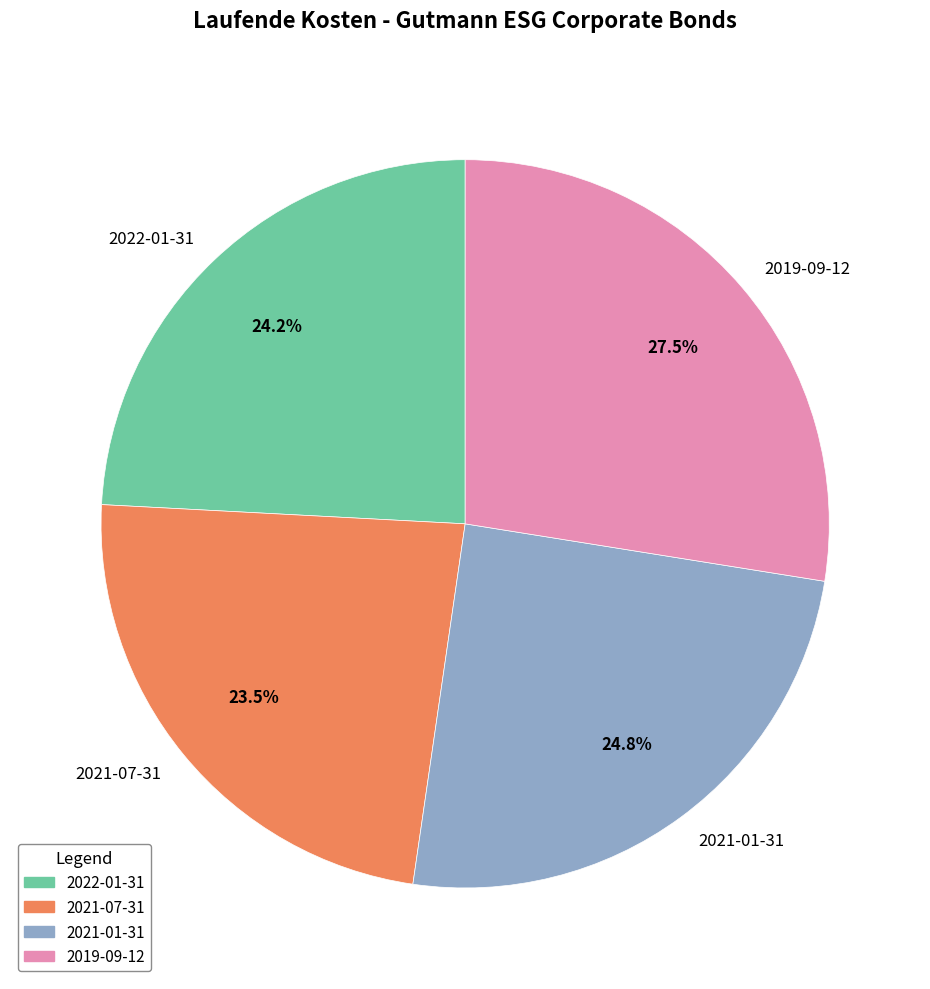

The 2022-01-31 slice represents 13% of the pie. True or false?

False